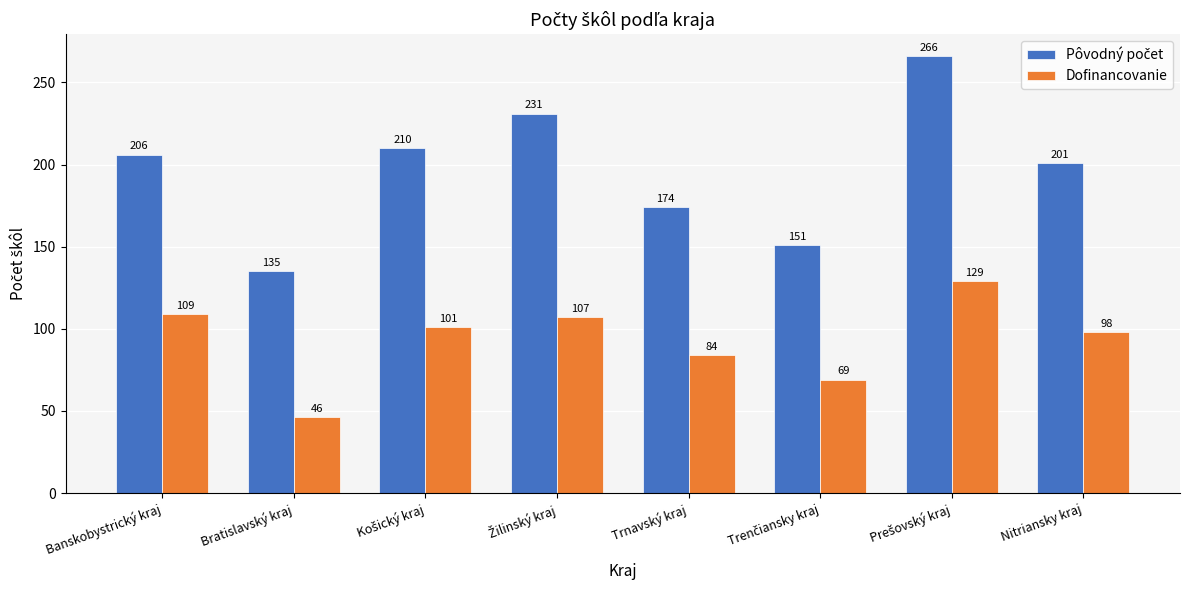

Does the chart contain stacked bars?

No